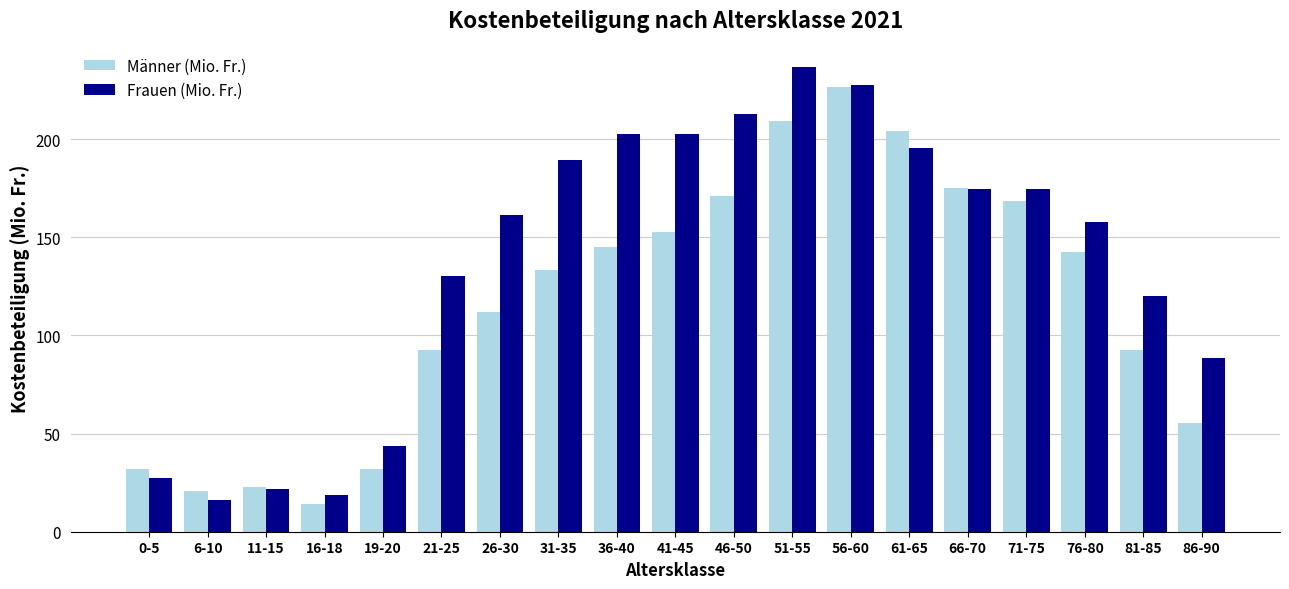

How many values in the Frauen (Mio. Fr.) series are below 161?

9